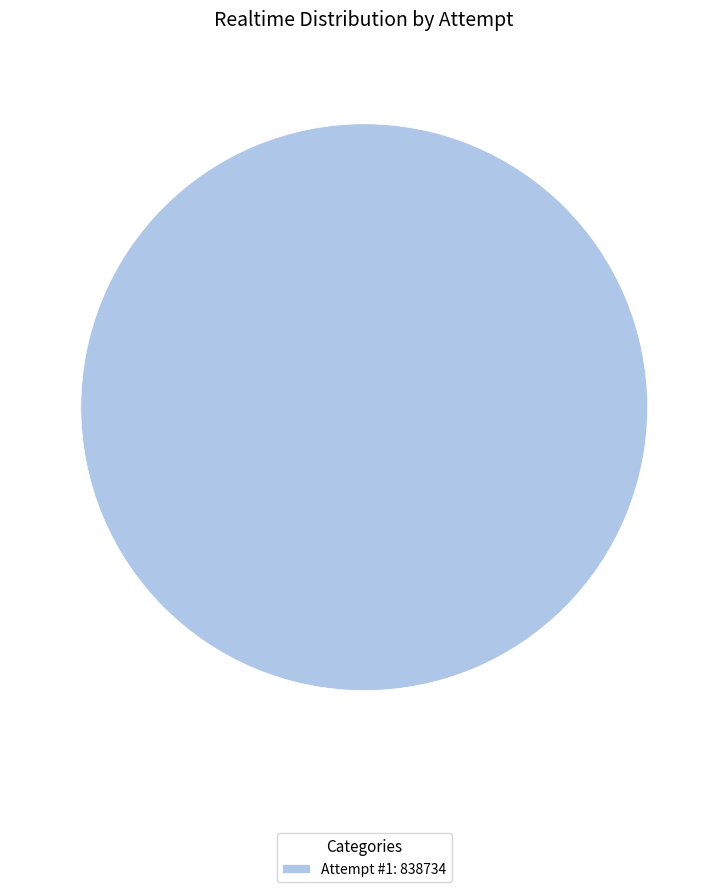

What is the majority slice?

Attempt #1: 838734